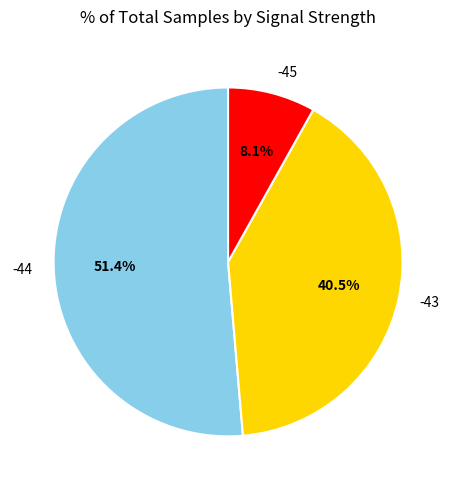

To the nearest percent, what is the combined percentage of -43 and -45?

49%